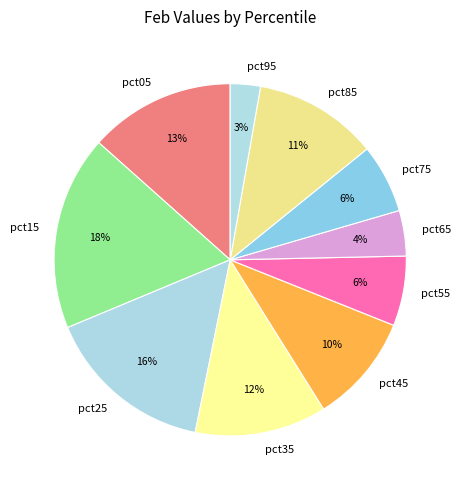

How many slices are in this pie chart?

10